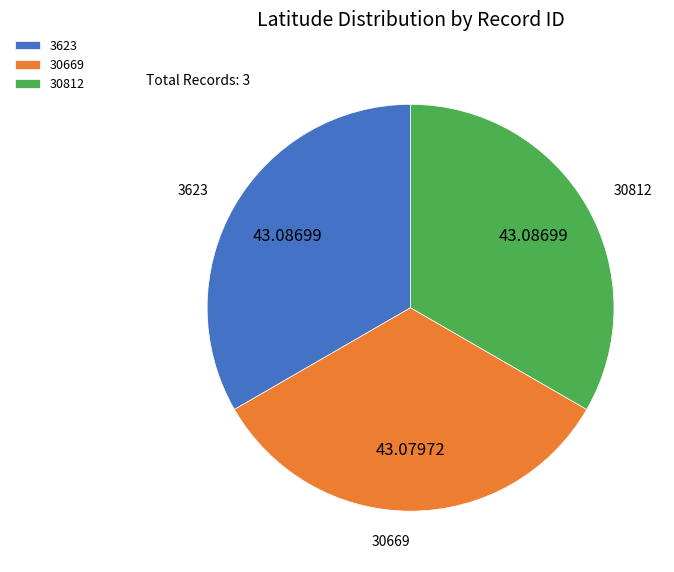

Combined, do 30812 and 3623 account for over 50%?

Yes